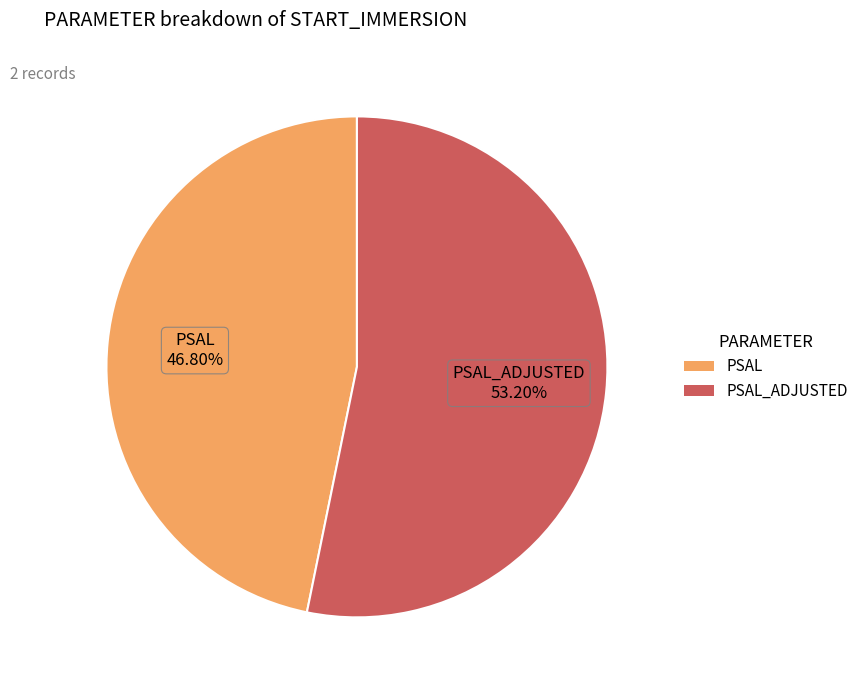

What is the ratio of the value at PSAL_ADJUSTED to the value at PSAL?

1.1